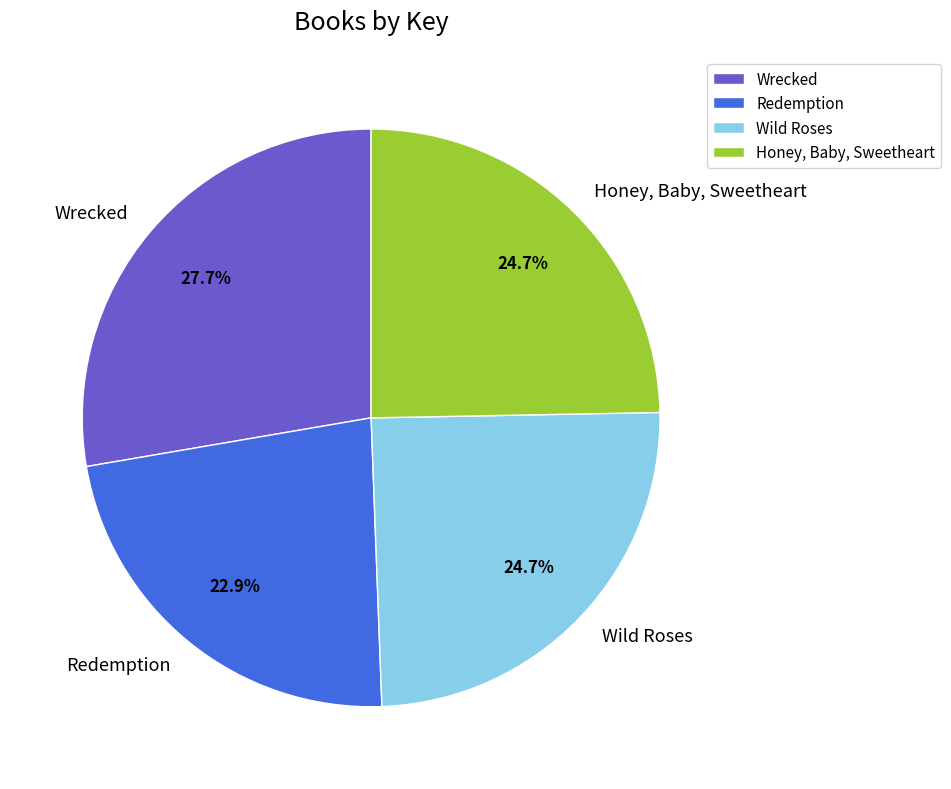

How many slices are in this pie chart?

4